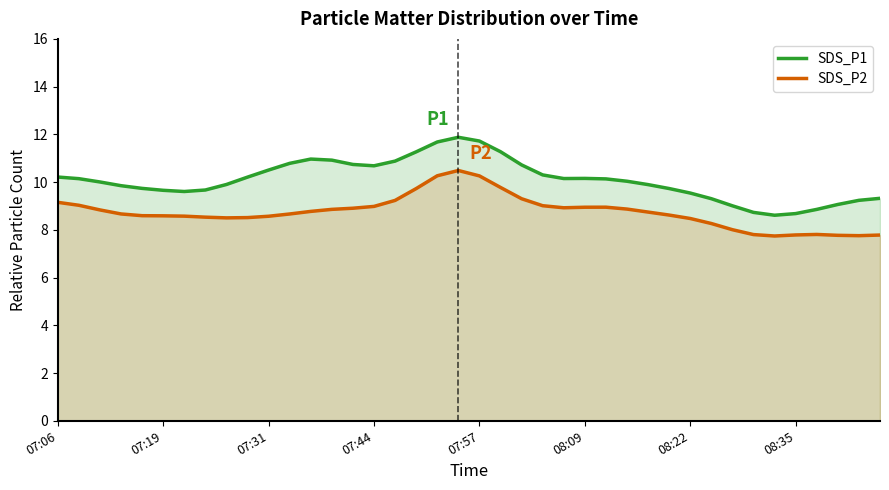

Which series has the largest range (max minus min)?

SDS_P1